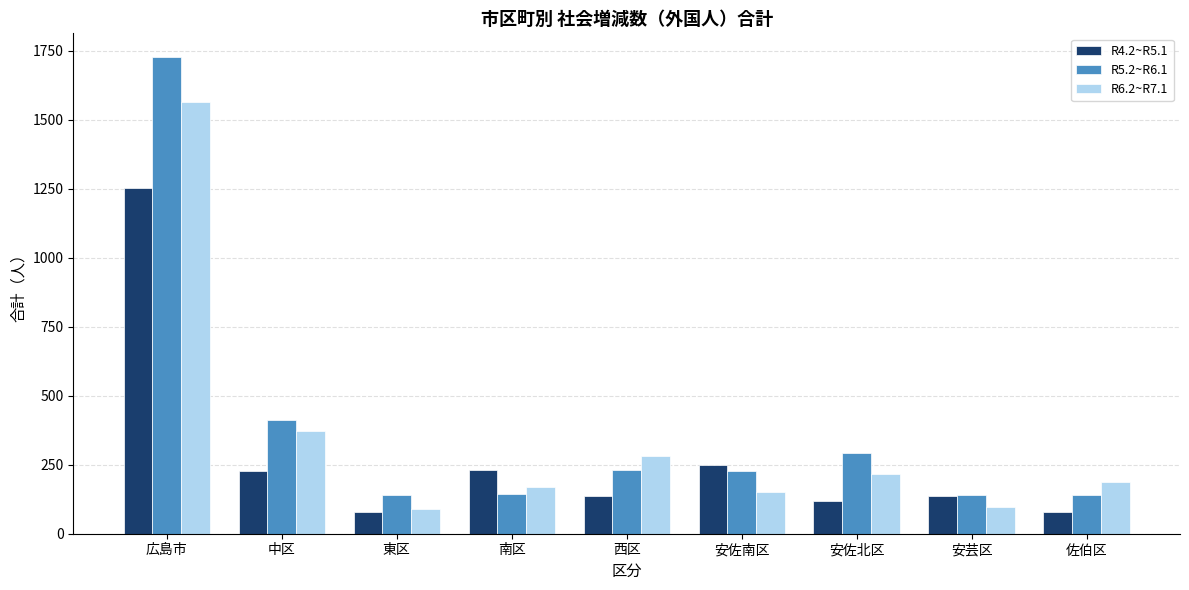

How many data points in R6.2~R7.1 are less than 189?

4